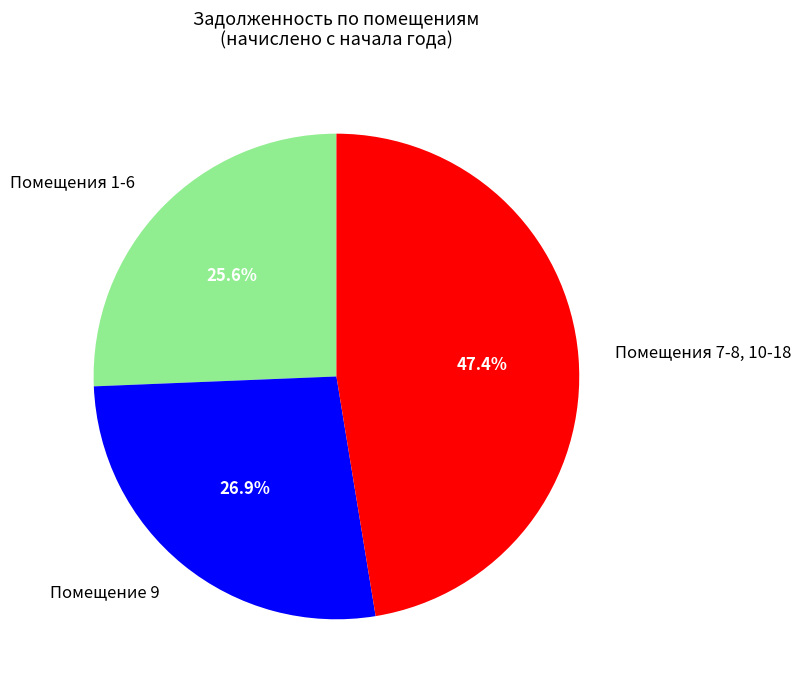

How many slices are in this pie chart?

3